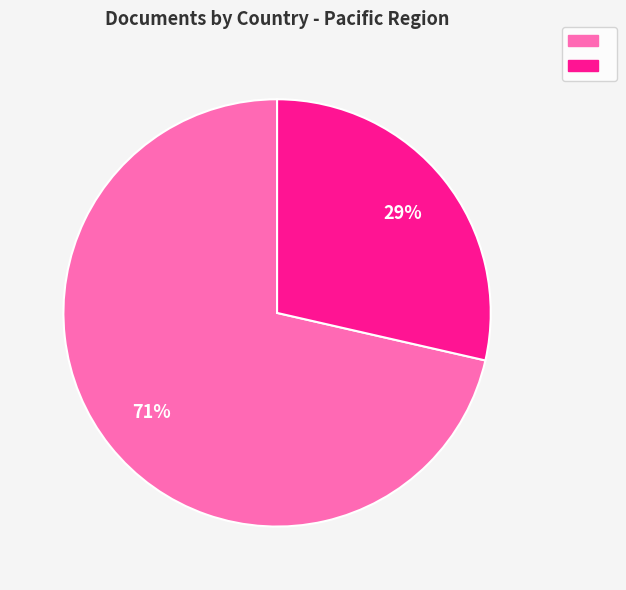

Is there any slice that represents more than half of the pie?

Yes